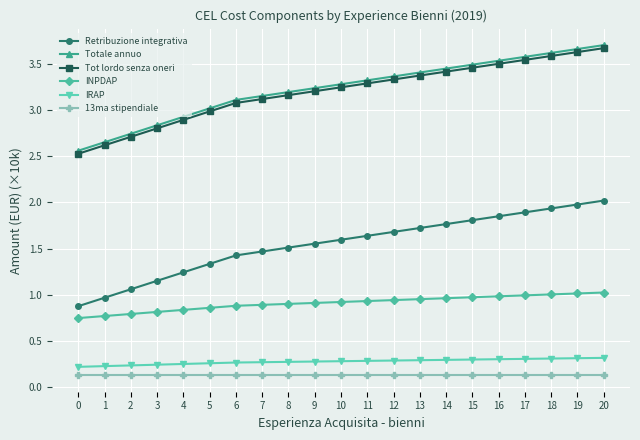

True or false: Totale annuo and 13ma stipendiale cross at least once.

False